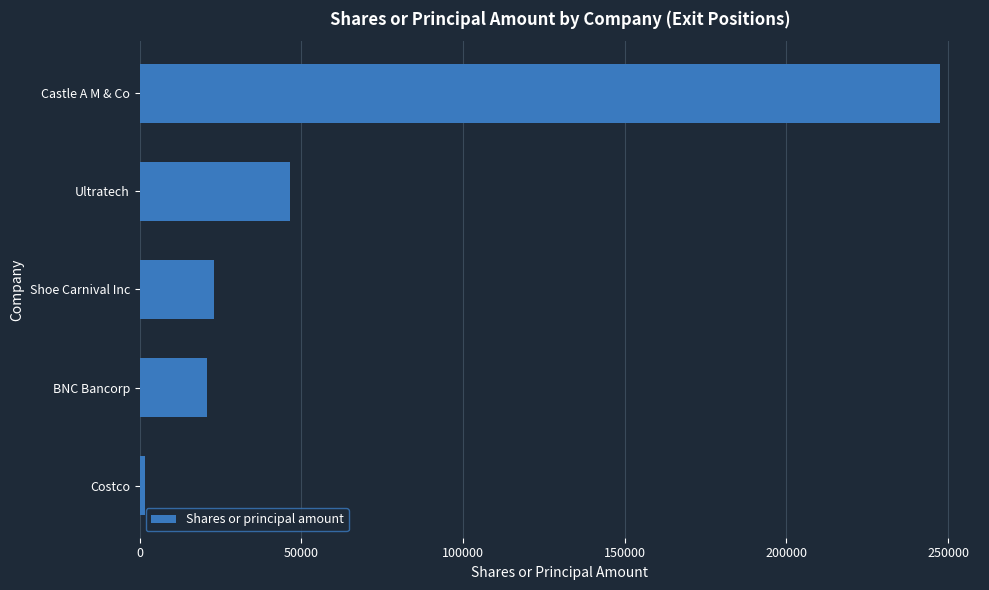

Is it true that the value at Ultratech is 46608?

True